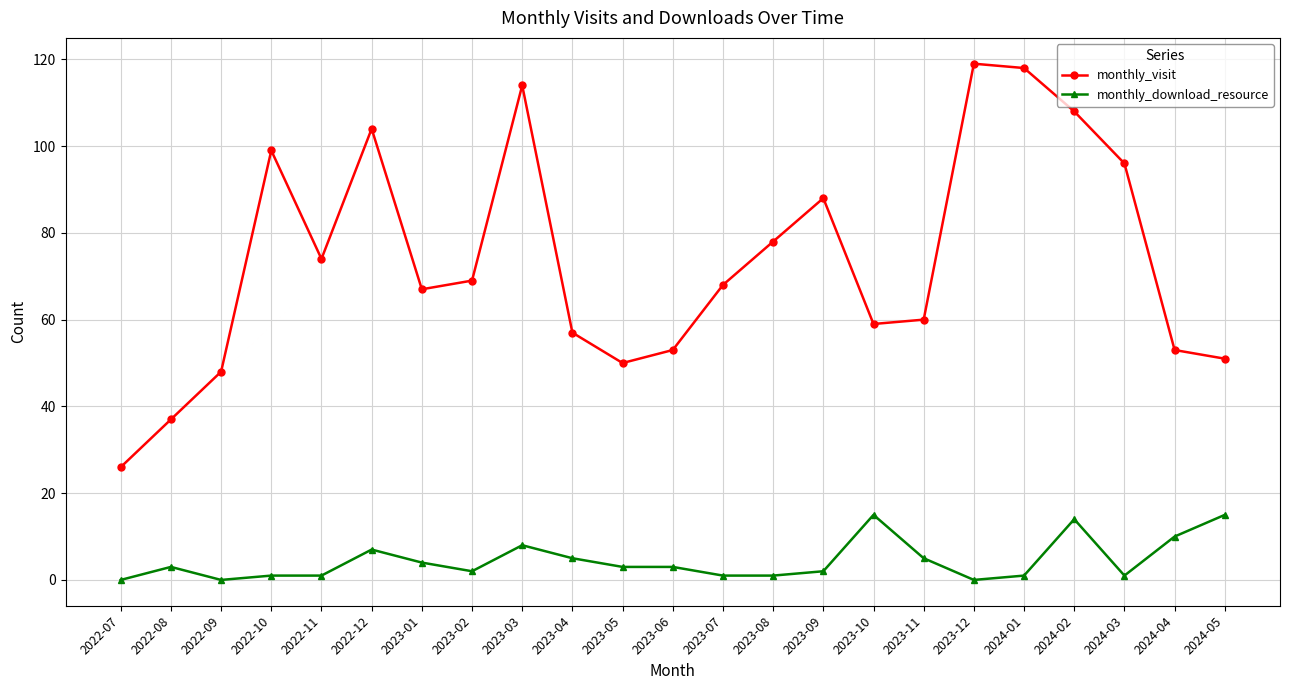

Reading right to left, extract all data points from this chart.

monthly_visit: 51	53	96	108	118	119	60	59	88	78	68	53	50	57	114	69	67	104	74	99	48	37	26
monthly_download_resource: 15	10	1	14	1	0	5	15	2	1	1	3	3	5	8	2	4	7	1	1	0	3	0